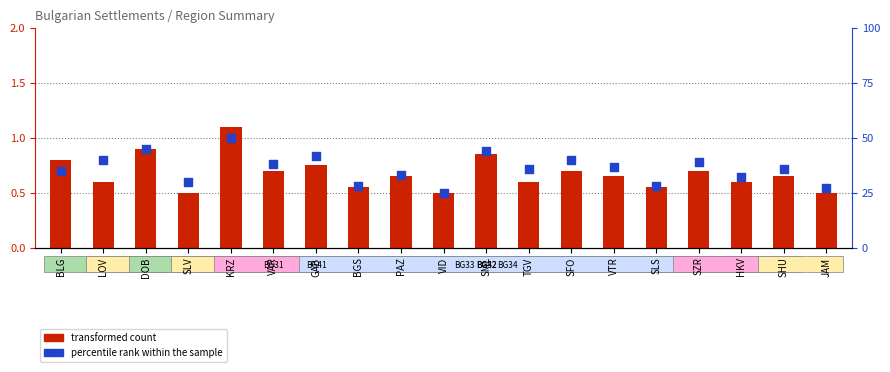

At which category is the sum across all series the highest?

KRZ